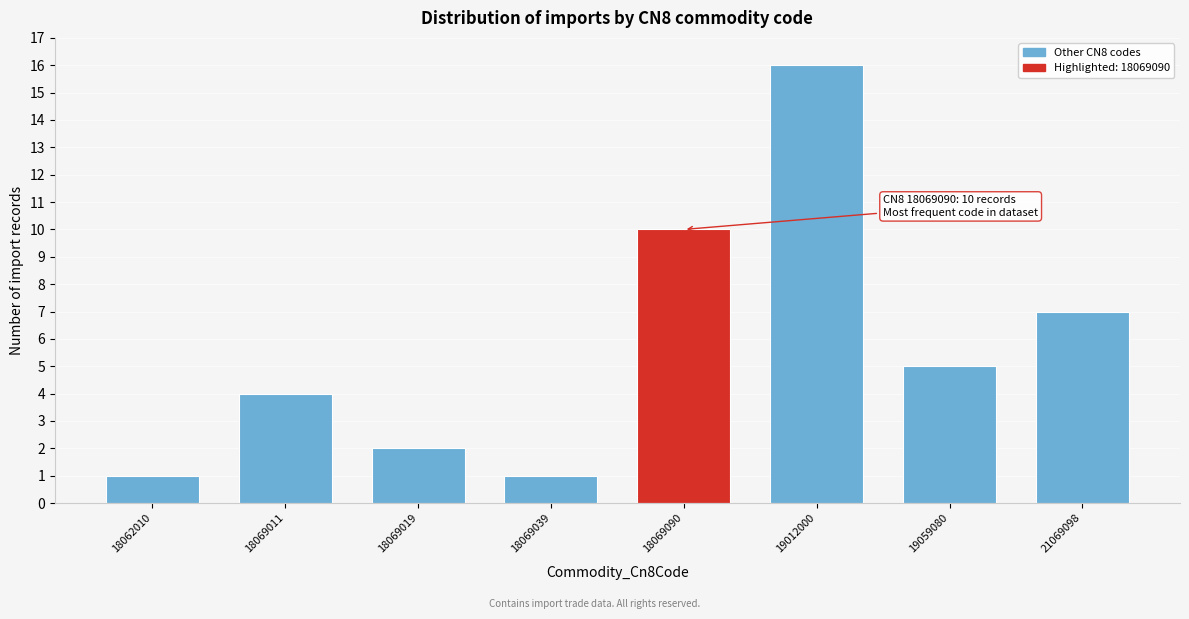

Reading left to right, what are all the values shown in this chart?

1	4	2	1	10	16	5	7